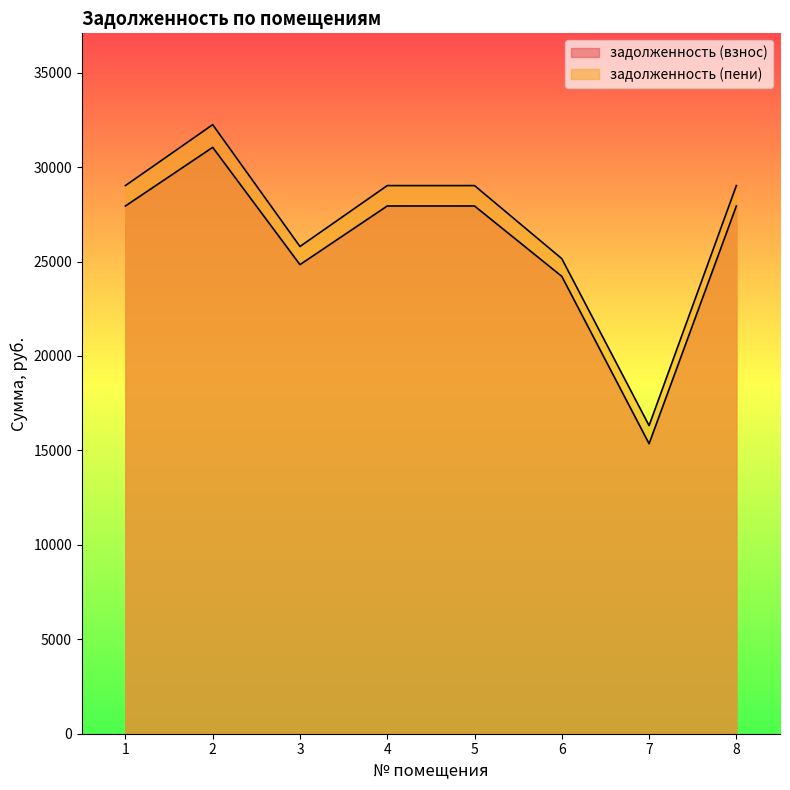

True or false: задолженность (взнос) and задолженность (пени) cross at least once.

False